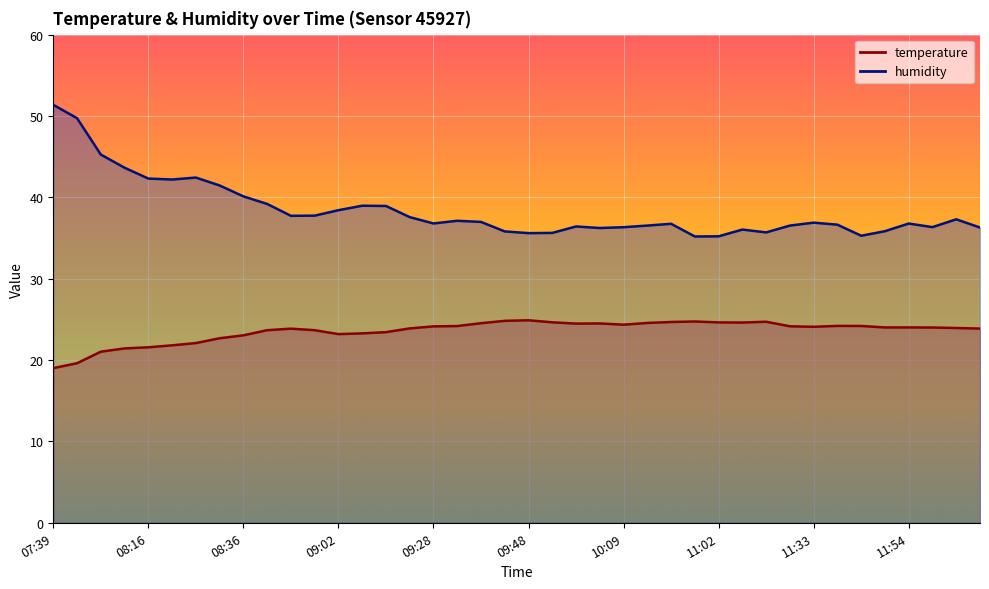

Between 07:39 and 08:21, which is larger?

08:21